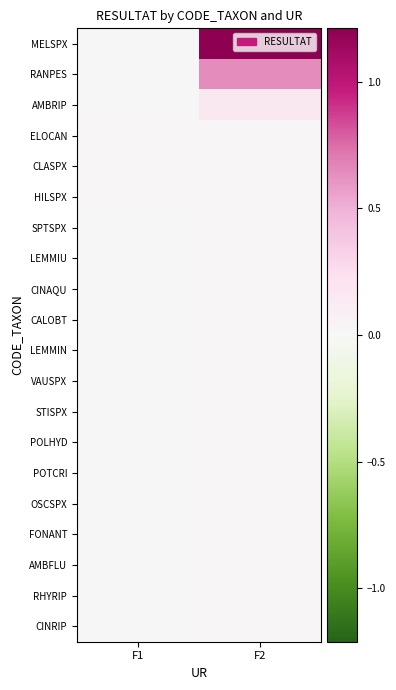

What is the greatest value displayed?

1.2